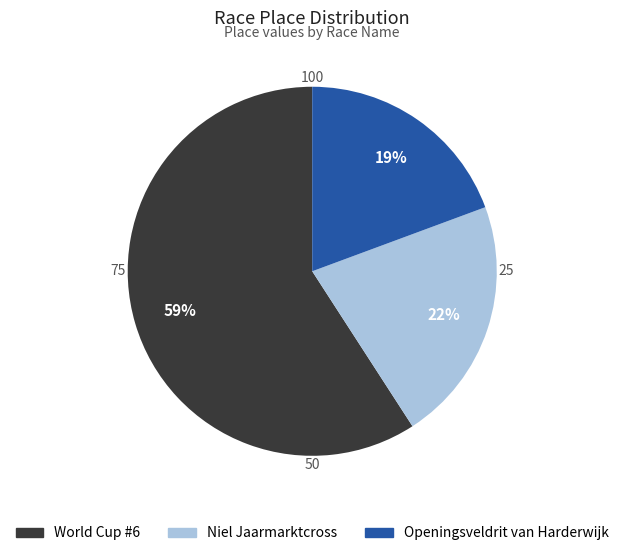

Approximately how many times larger is the value at Openingsveldrit van Harderwijk compared to Niel Jaarmarktcross?

0.9